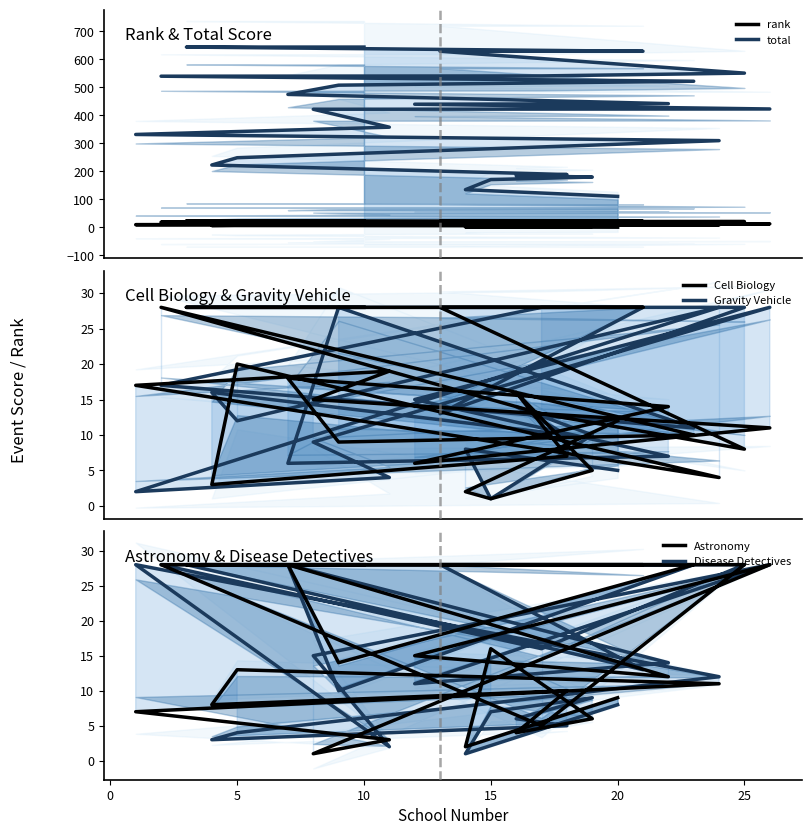

How many categories are shown in the chart?

26